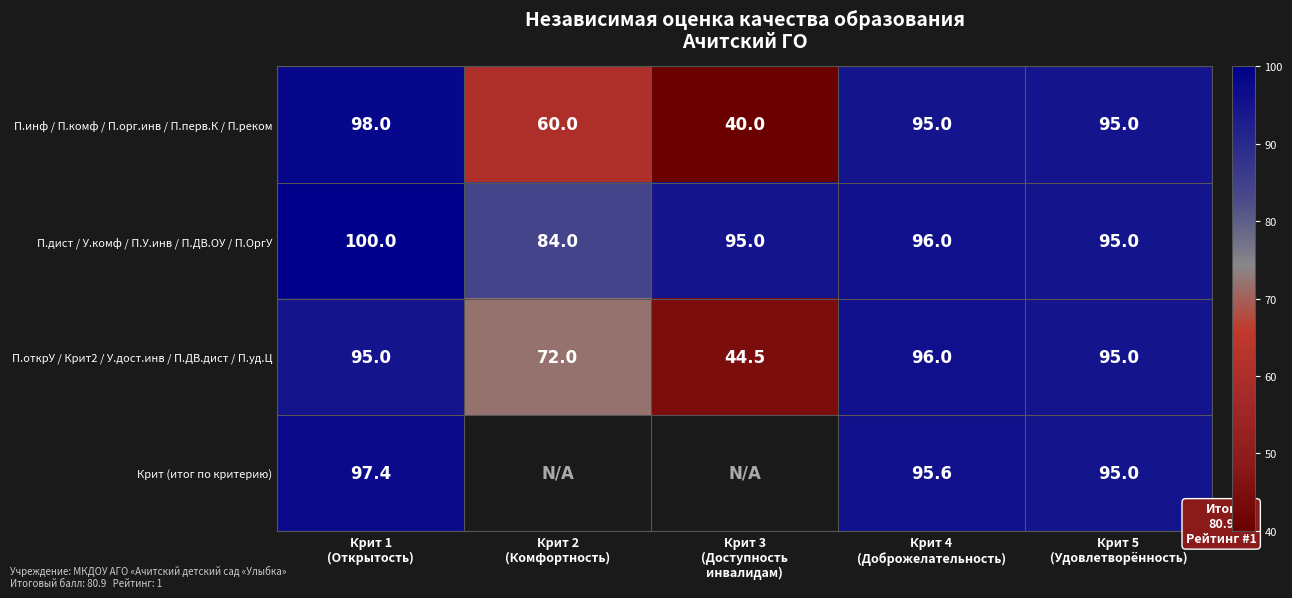

What is the minimum value for П.дист / У.комф / П.У.инв / П.ДВ.ОУ / П.ОргУ?

84.0